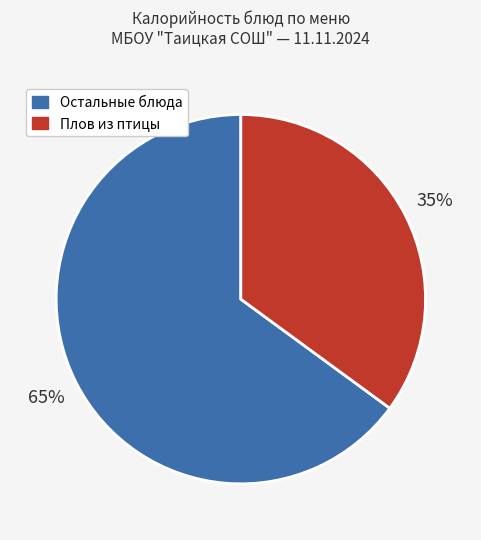

Does any single category account for the majority?

Yes